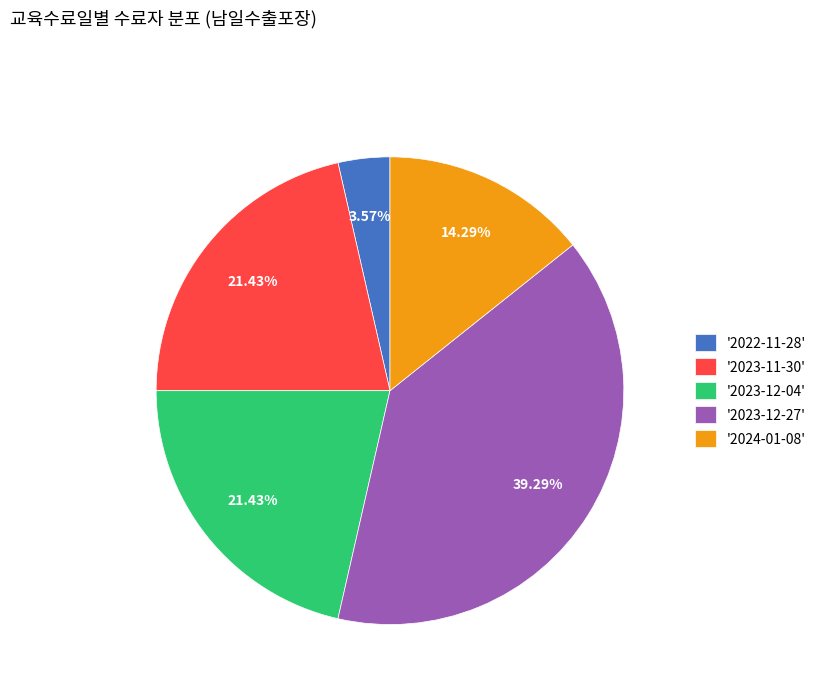

Count the number of slices in the pie.

5